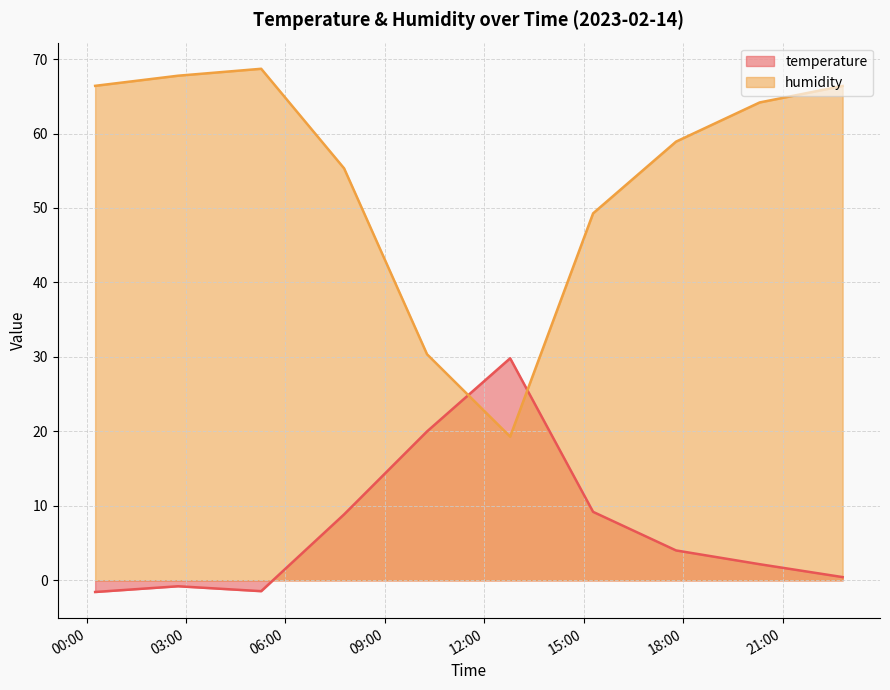

What is the sum of the humidity values at 2023-02-14T05:16:10 and 2023-02-14T07:46:15?

124.0